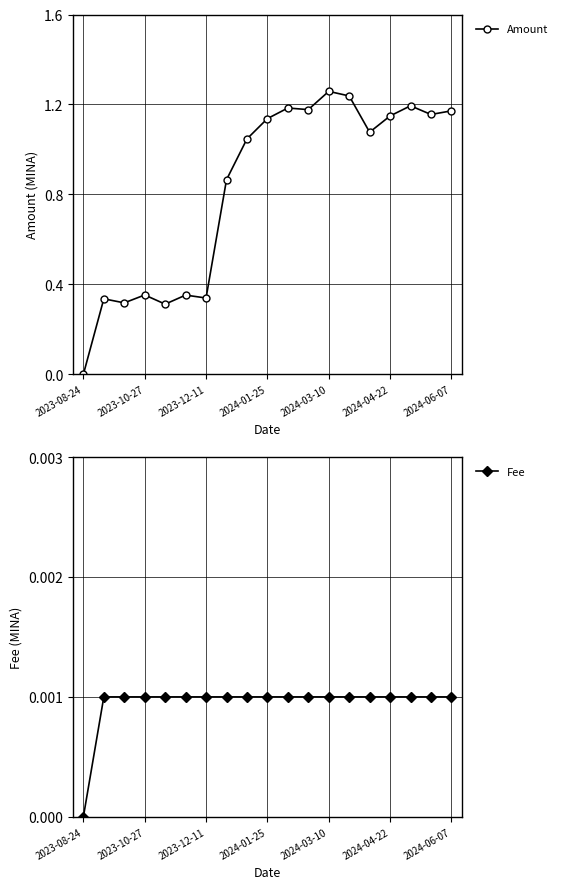

At which category is the sum across all series the highest?

2024-03-10